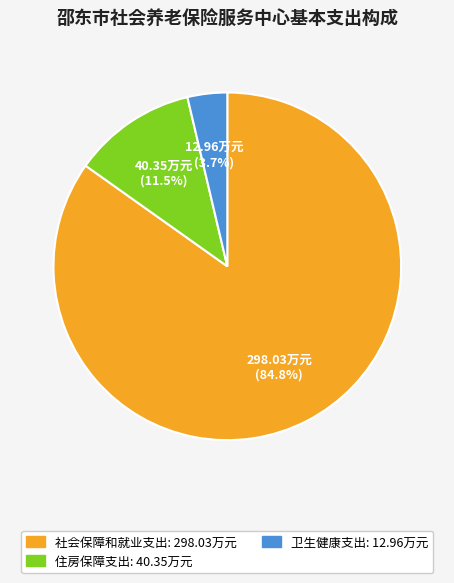

To the nearest percent, what portion does 社会保障和就业支出 represent?

85%